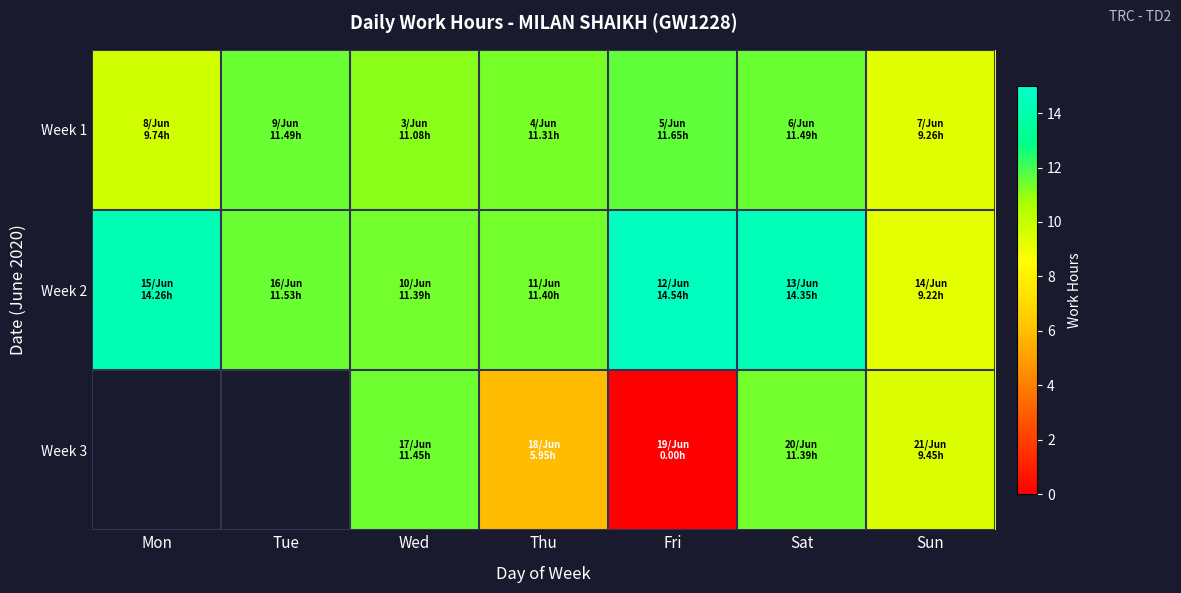

What is the highest value of the Week 2 series?

14.5